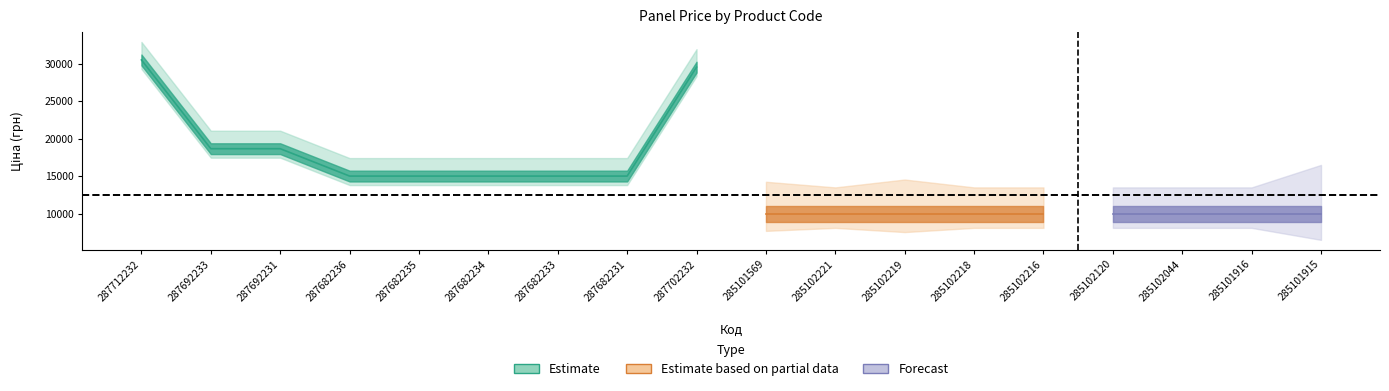

The value of Ціна at 285101916 is 5610.5. True or false?

False